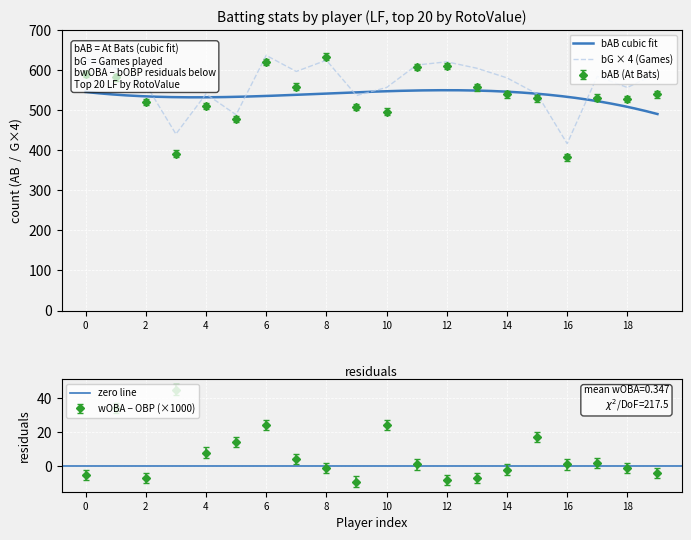

How many lines are shown in the chart?

2